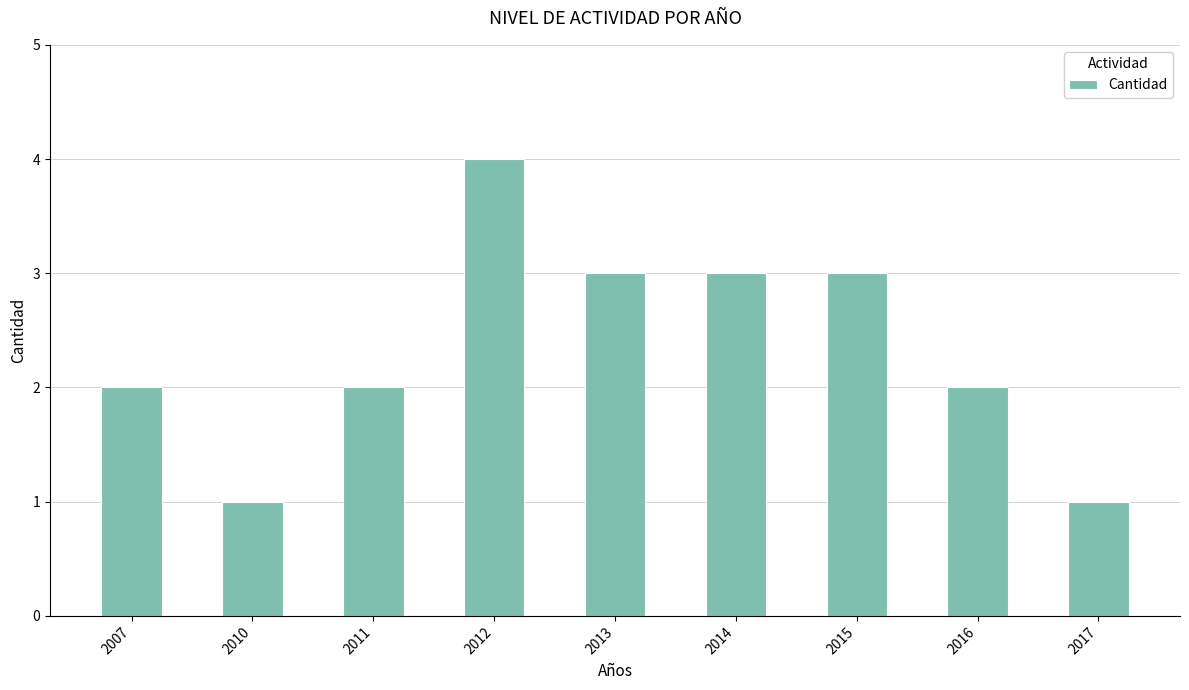

Count the number of data series in this chart.

1